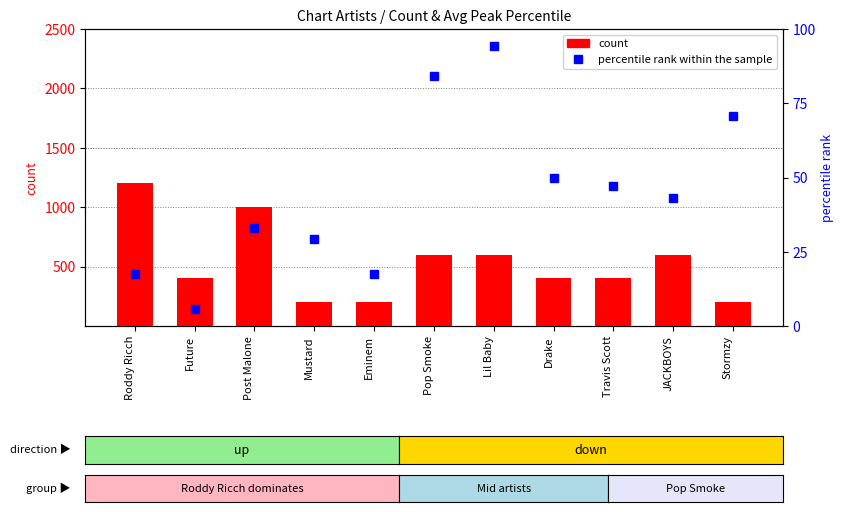

How many values in the percentile rank within the sample series are below 42?

5